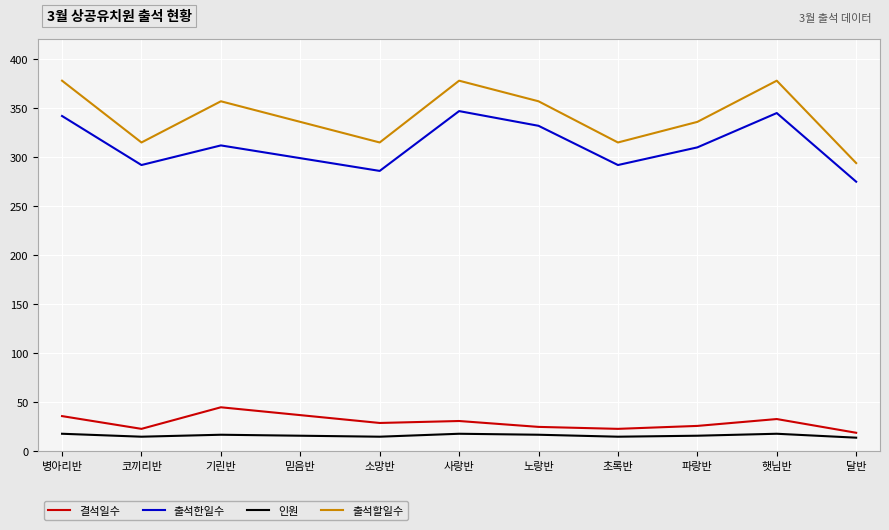

What is the difference between the 인원 values at 초록반 and 노랑반?

2